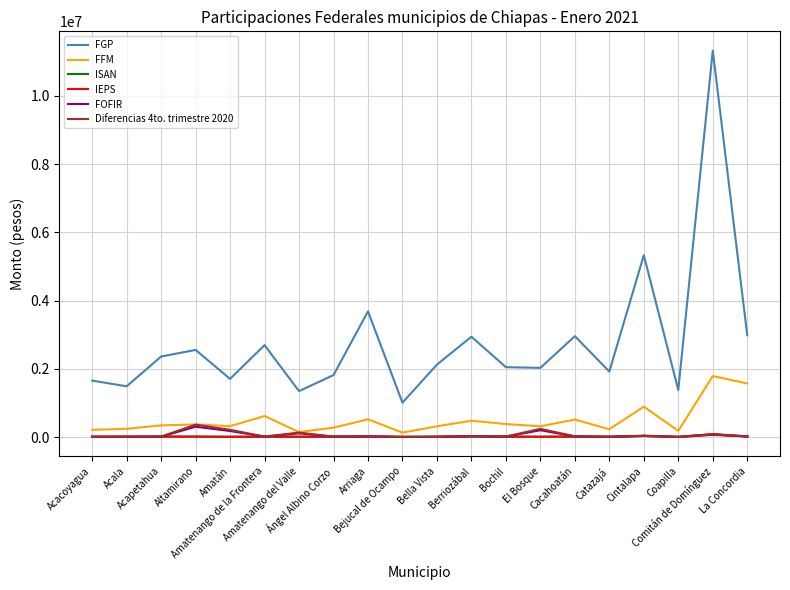

What is the difference between the FFM values at Arriaga and Comitán de Domínguez?

1266237.1